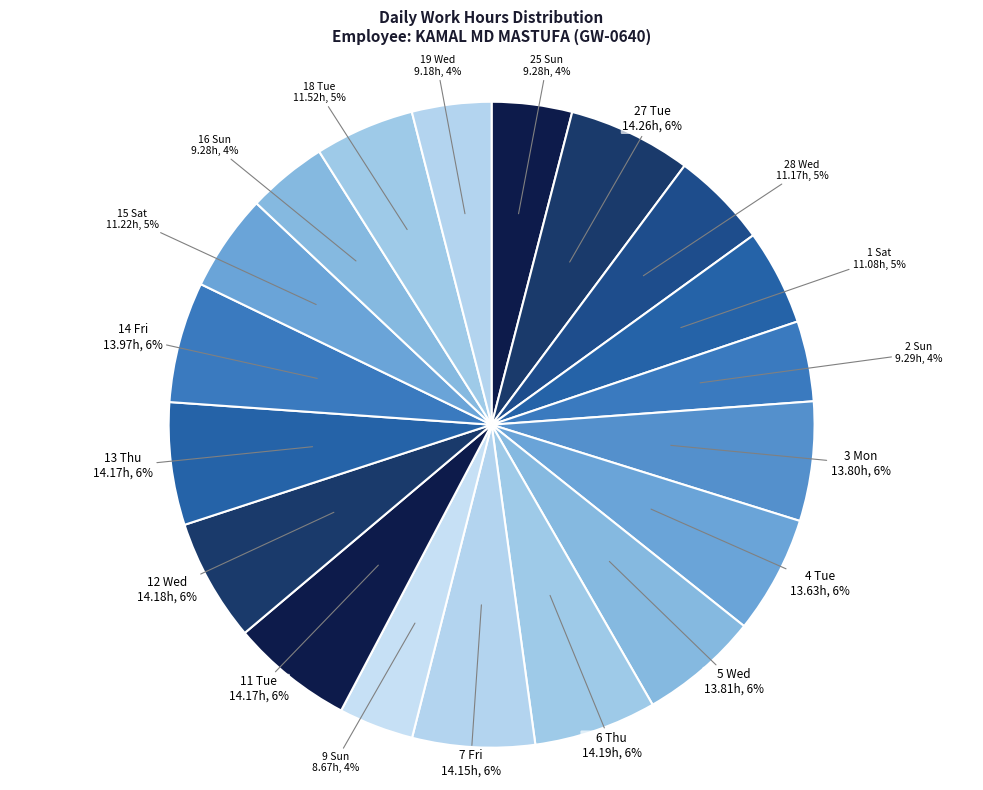

Is there any slice that represents more than half of the pie?

No